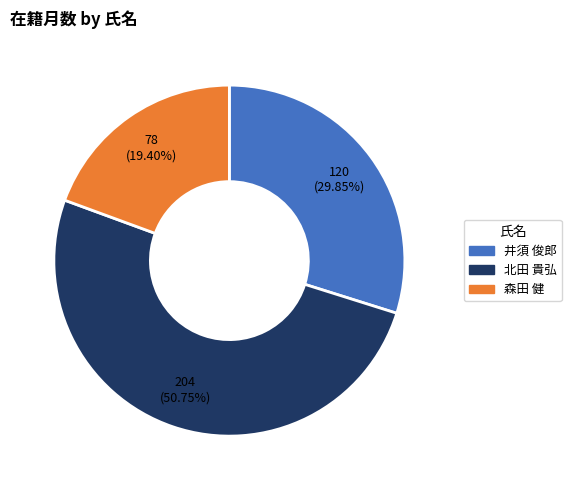

How many segments does this pie chart have?

3